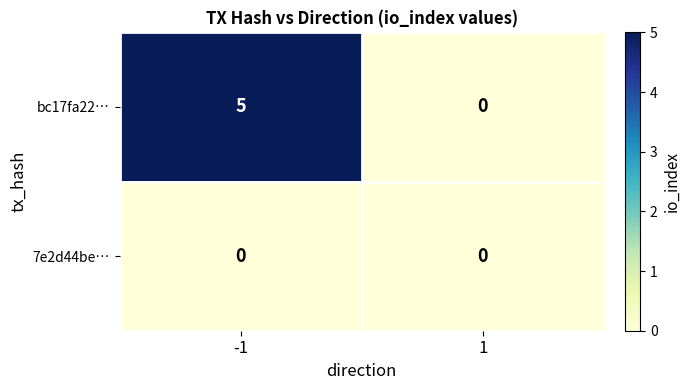

The value of bc17fa22… at 1 is 0. True or false?

True